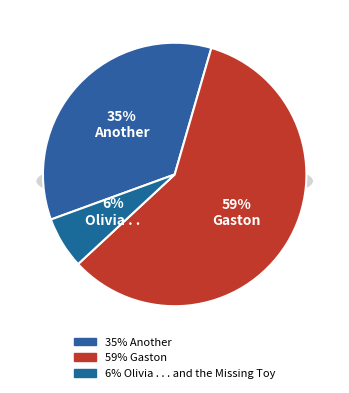

To the nearest percent, what is the average slice percentage?

33%